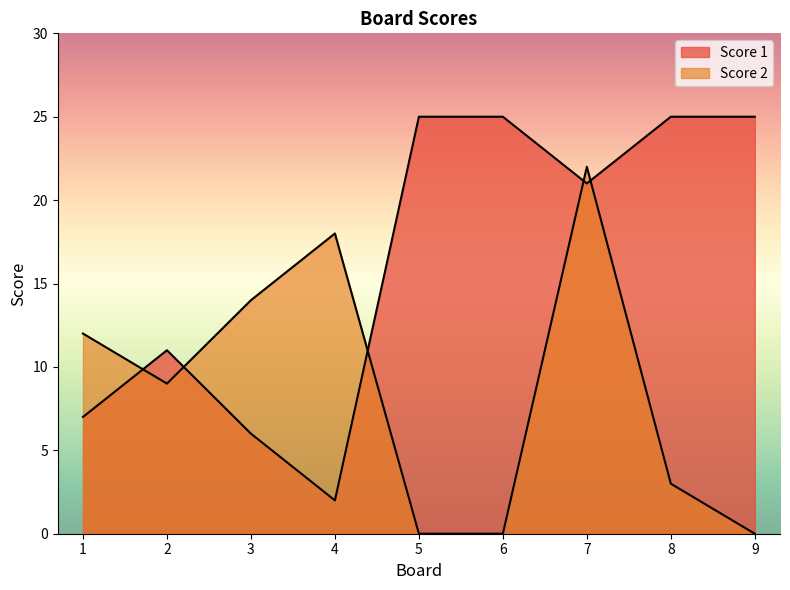

Rank the categories by Score 1 value from highest to lowest.

5, 6, 8, 9, 7, 2, 1, 3, 4